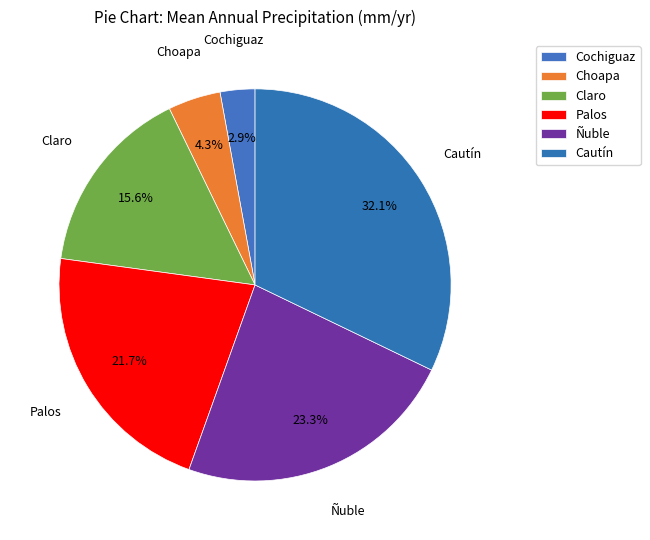

Approximately how many times larger is the value at Ñuble compared to Palos?

1.1